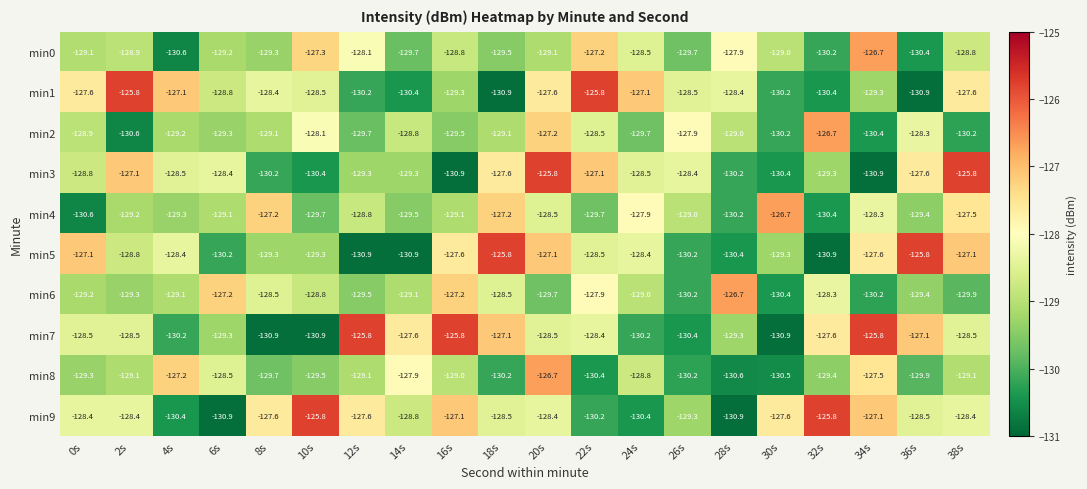

What is the minimum value shown in the chart?

-130.9